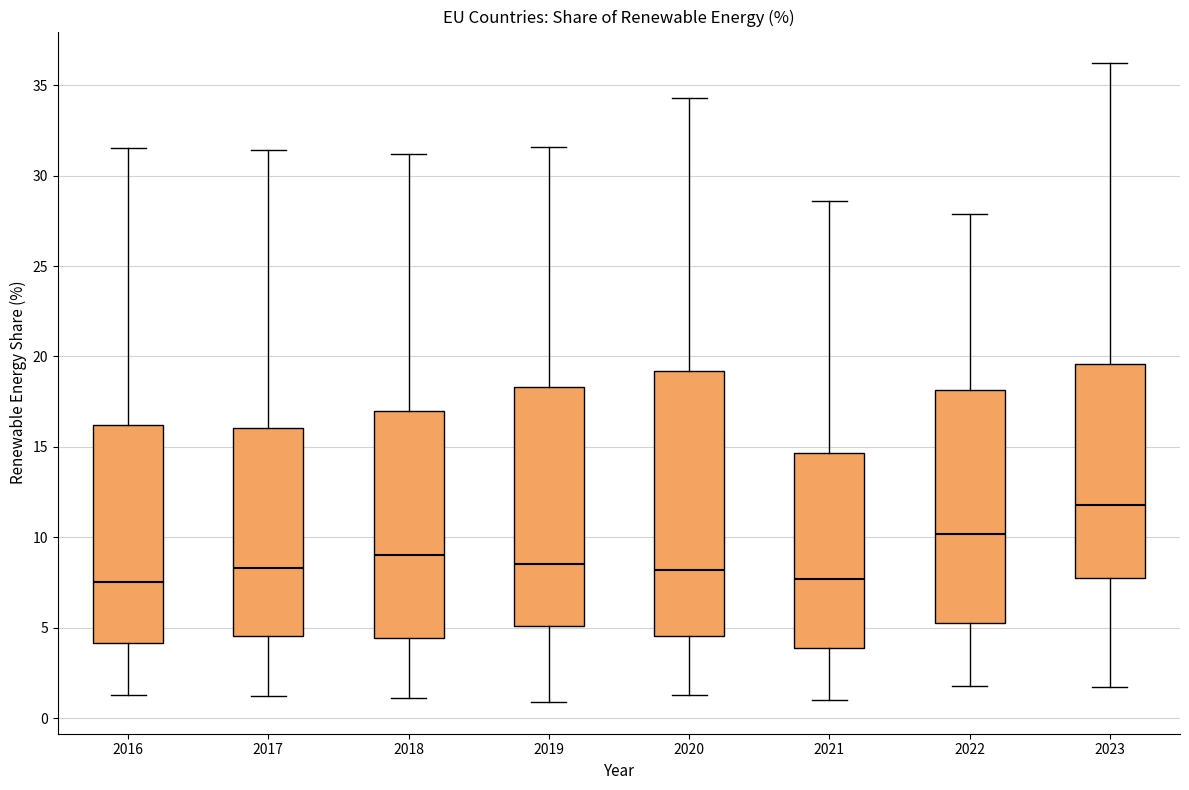

Which box is the tallest, from its lower edge to its upper edge?

2020